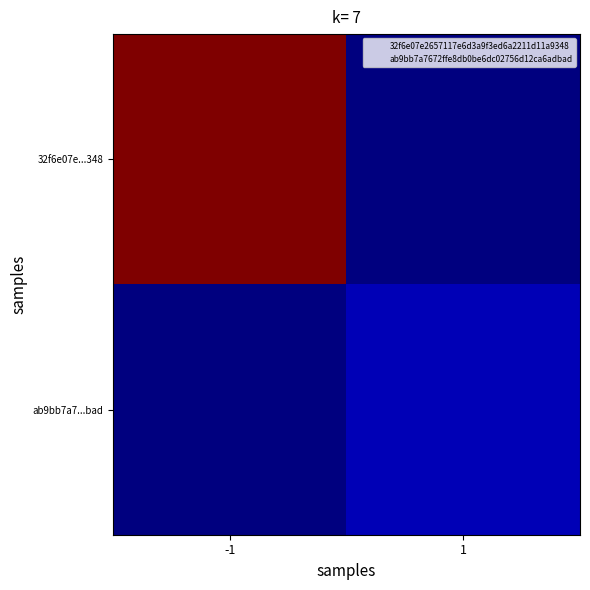

What is the total value across all series at -1?

42